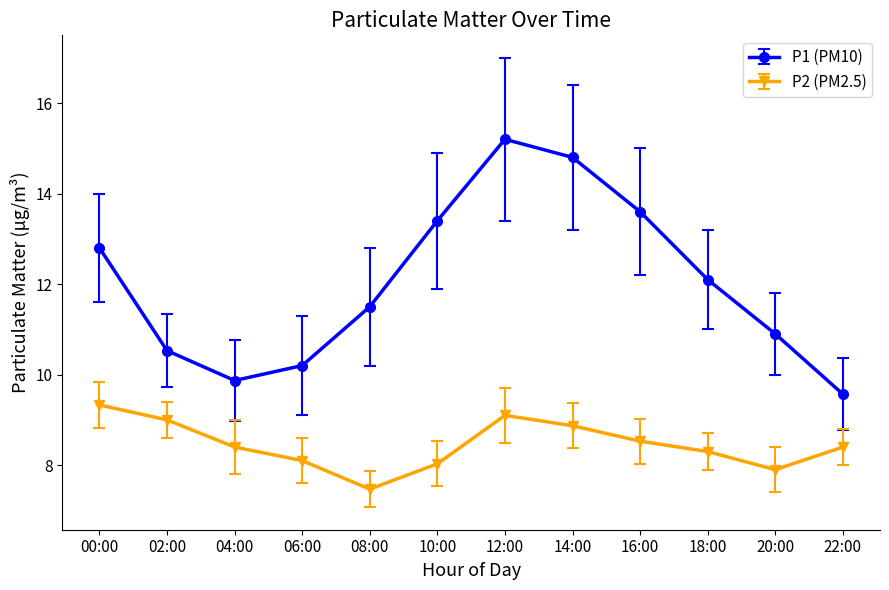

Is it true that P1 (PM10) equals 12.1 at 18:00?

True